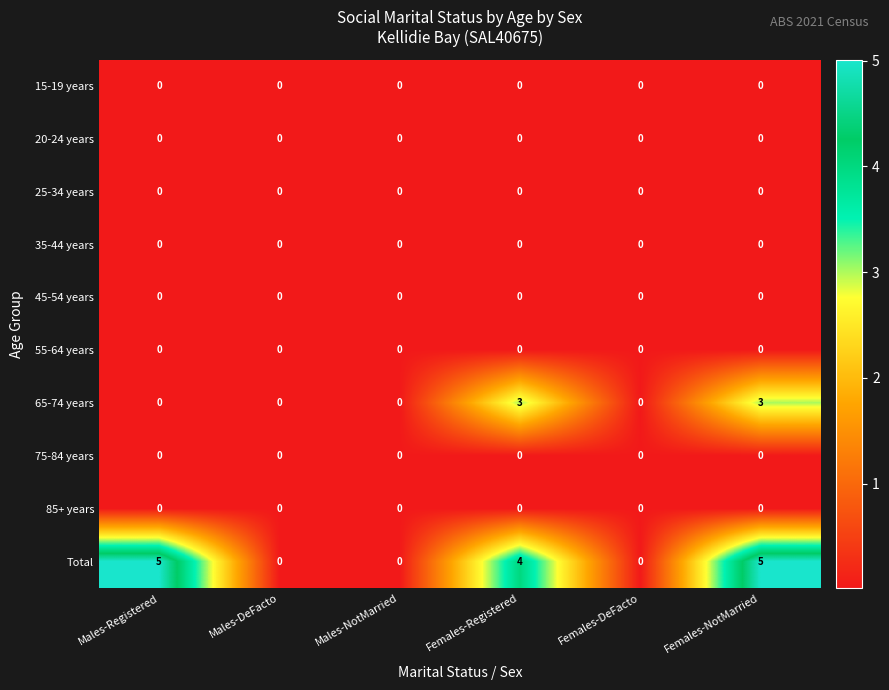

What is the spread (max minus min) of values at Females-Registered?

4